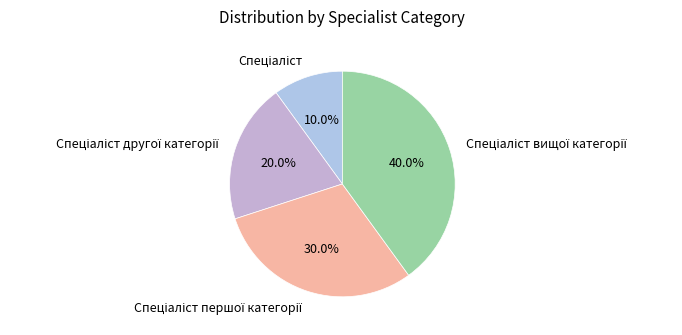

Does any single category account for the majority?

No